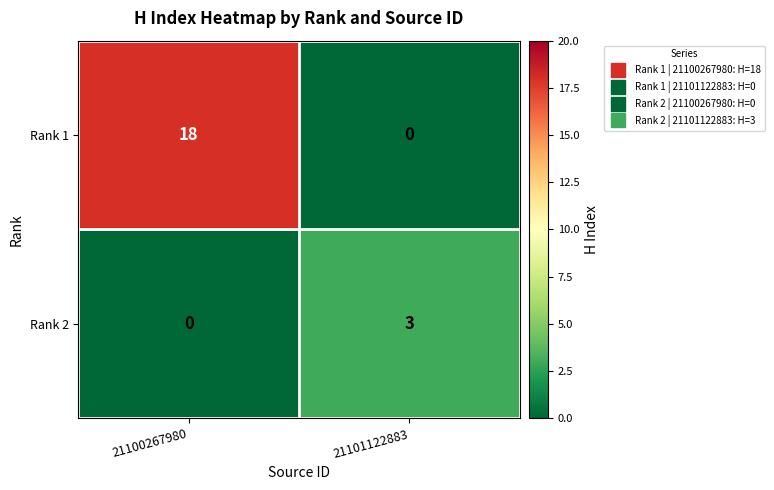

Reading right to left, extract all data points from this chart.

Rank 1: 0	18
Rank 2: 3	0